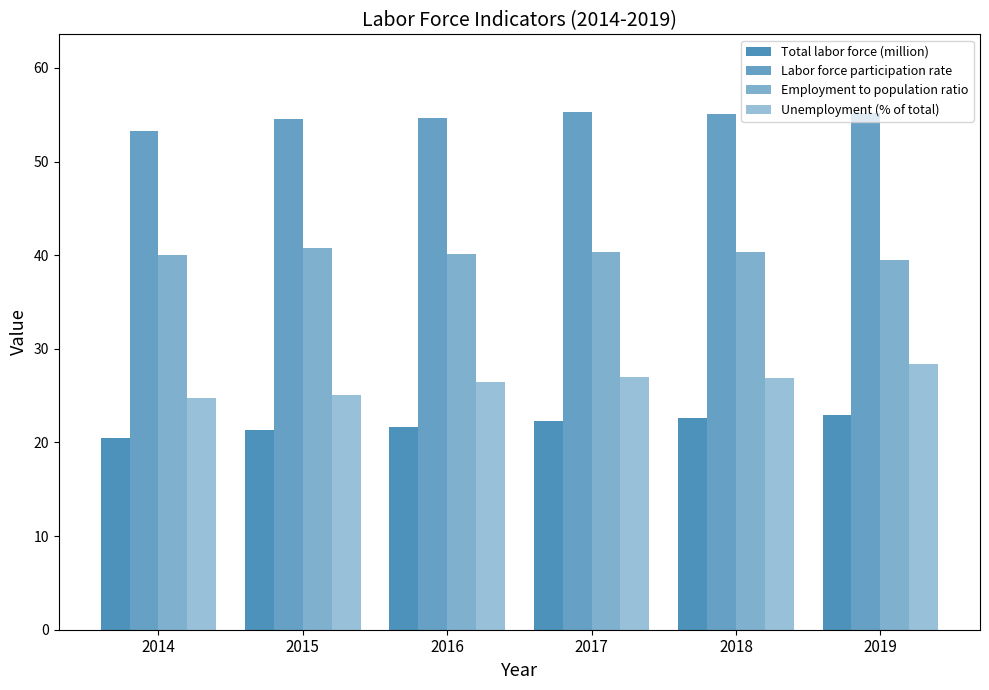

Reading left to right, transcribe all the data shown in this chart.

Total labor force (million): 20.5	21.3	21.7	22.3	22.6	22.9
Labor force participation rate: 53.3	54.5	54.7	55.3	55.1	55.2
Employment to population ratio: 40.0	40.8	40.1	40.3	40.3	39.5
Unemployment (% of total): 24.8	25.1	26.5	27.0	26.9	28.4